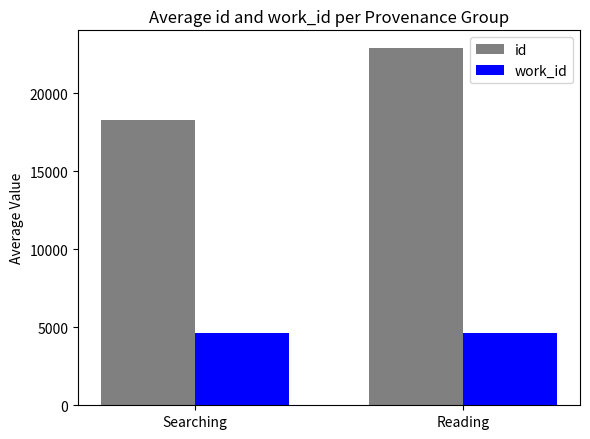

What are all the series names shown in the legend?

id, work_id